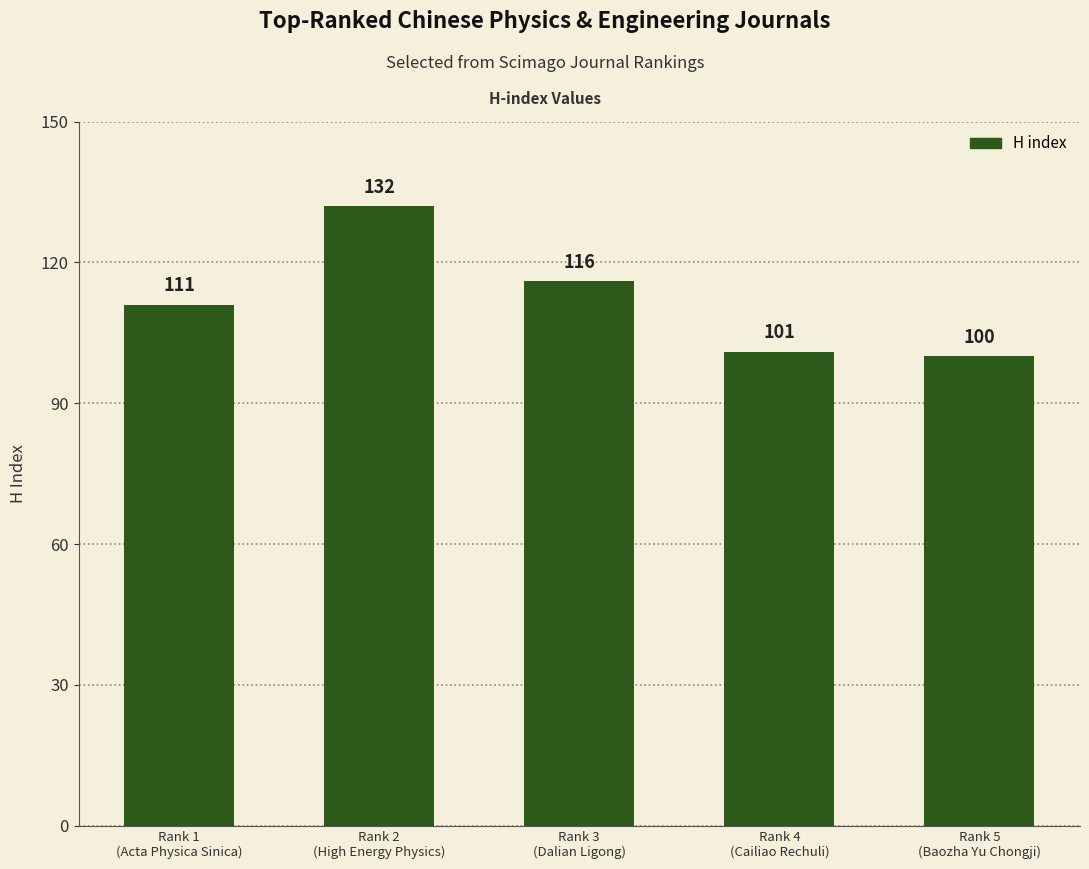

At which category does the chart reach its minimum across all series?

Rank 5
(Baozha Yu Chongji)